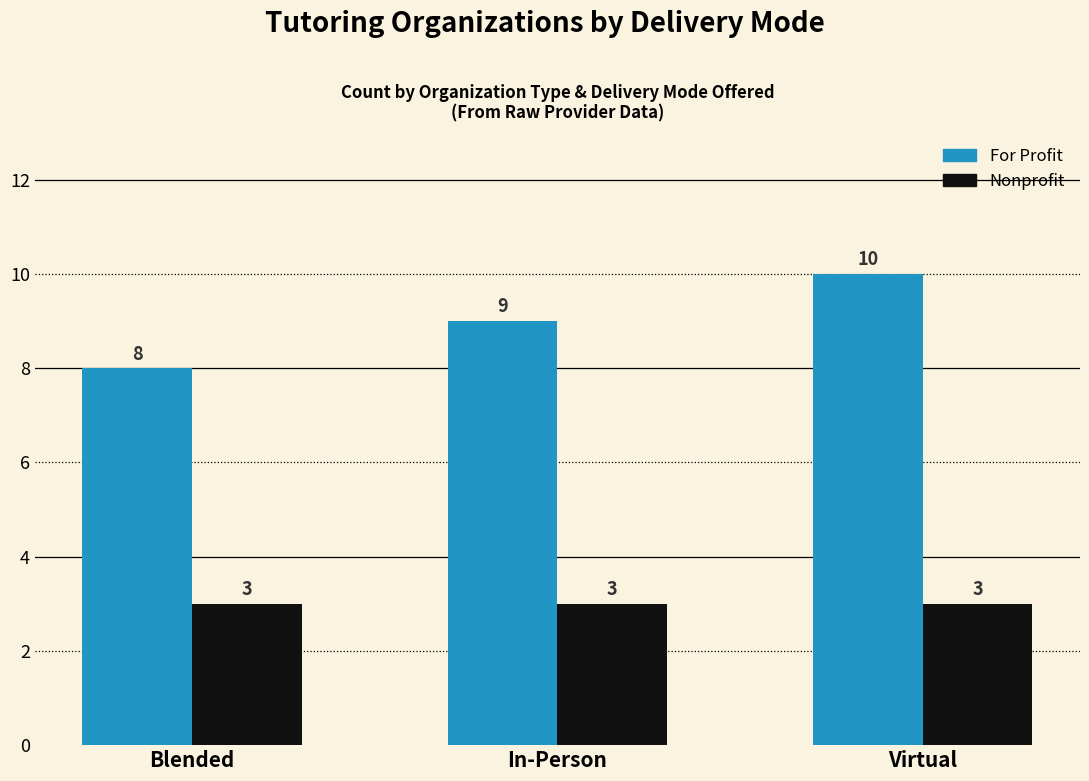

What position from the right is In-Person?

2